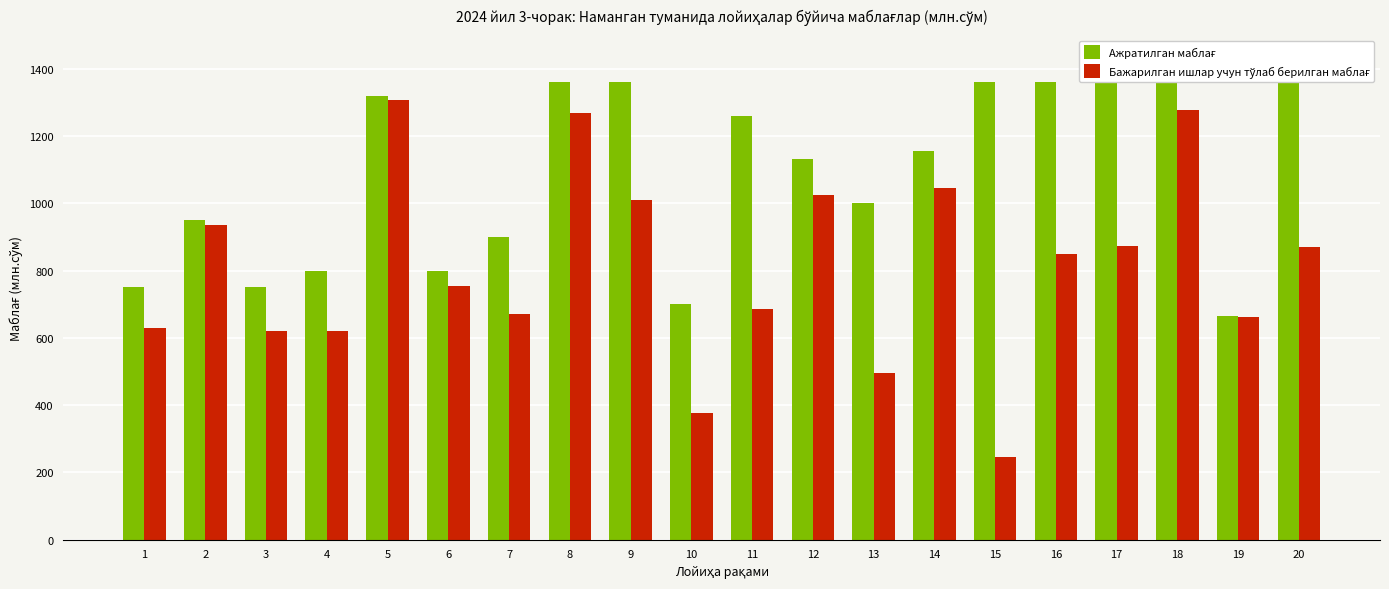

Does the chart contain stacked bars?

No